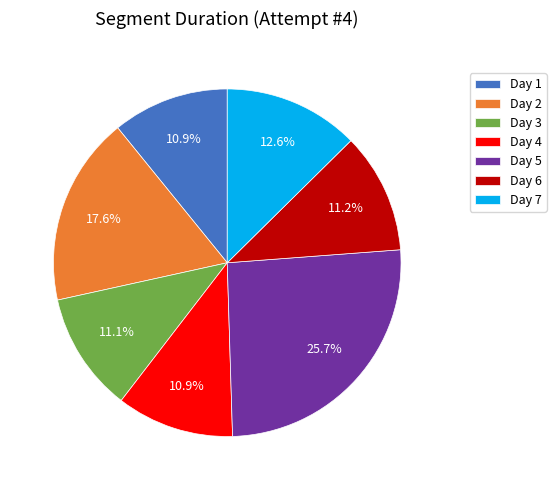

Combined, what portion of the pie is Day 2 and Day 5?

43.3%